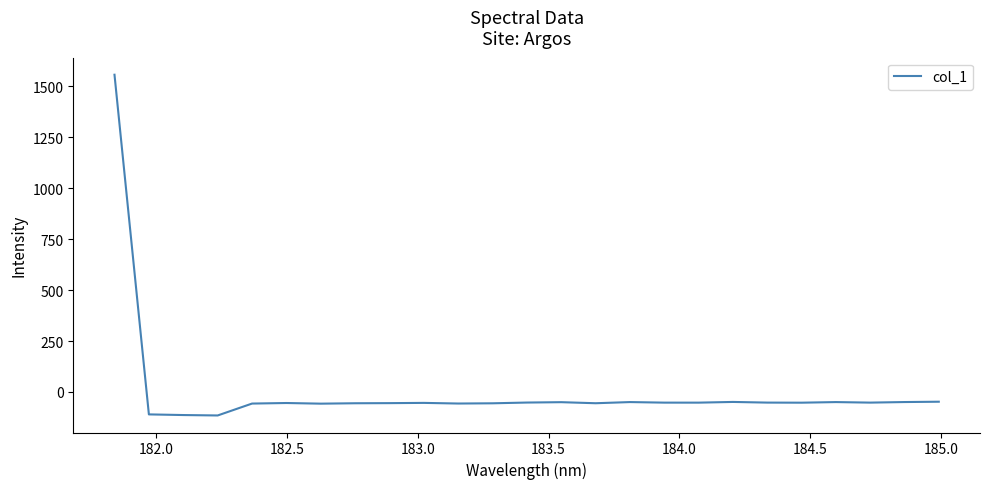

What is the sum of all values?

109.9